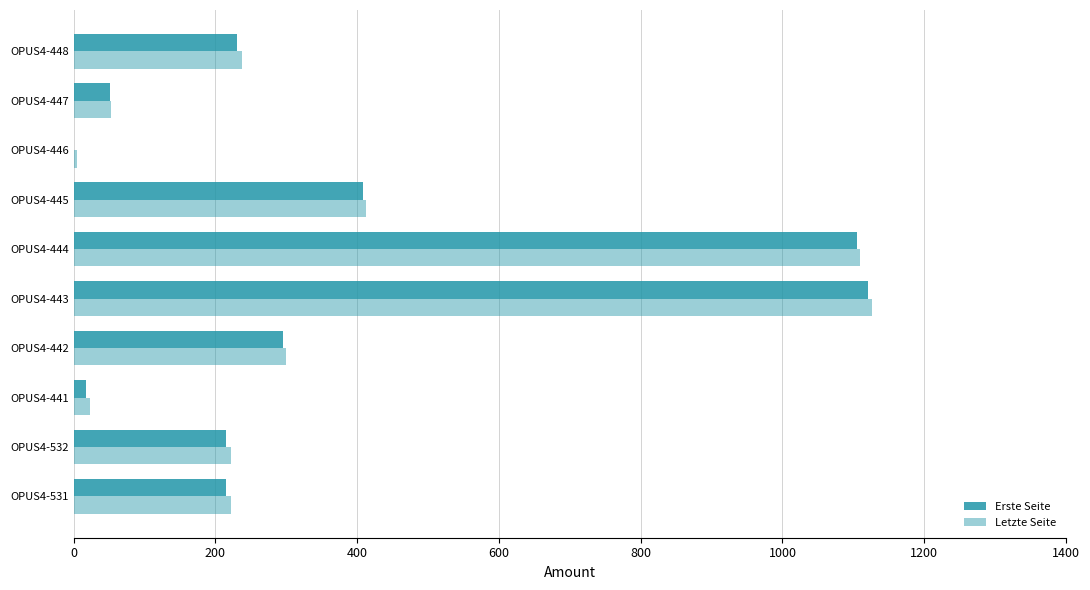

List the series in order of their overall mean, highest first.

Letzte Seite, Erste Seite